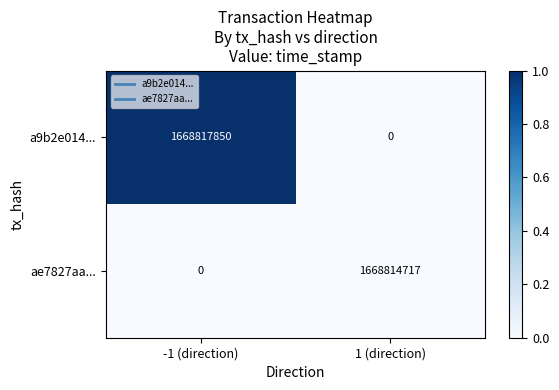

Reading left to right, extract all data points from this chart.

a9b2e014...: -1 (direction)=1668817850	1 (direction)=0
ae7827aa...: -1 (direction)=0	1 (direction)=1668814717